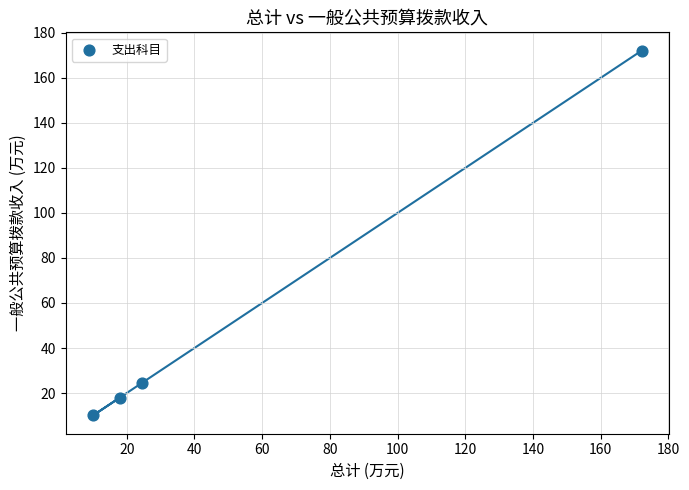

What Y value in the scatter plot is closest to 91?

24.6